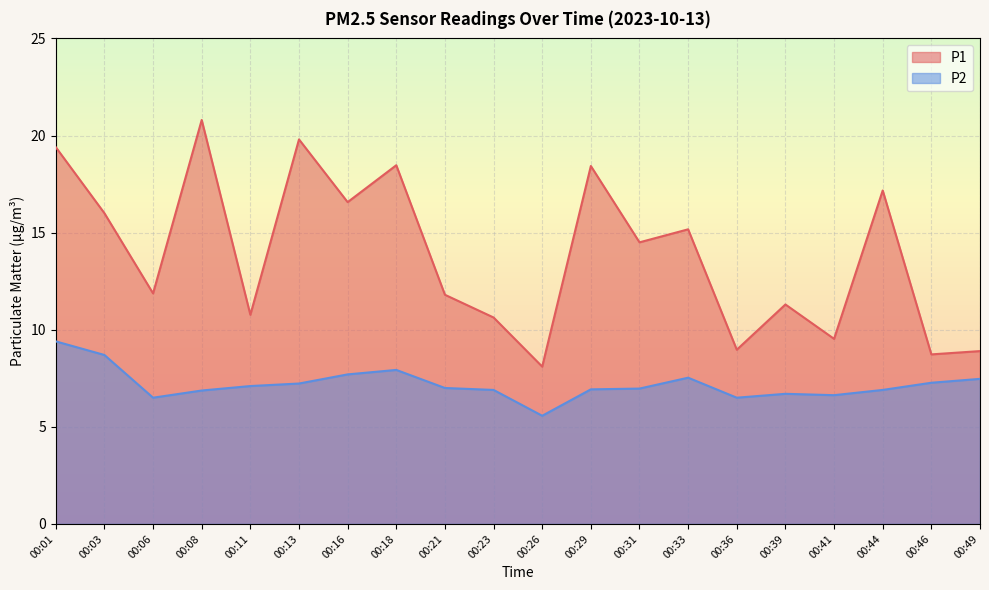

Does the chart display data point markers on the line(s)?

No